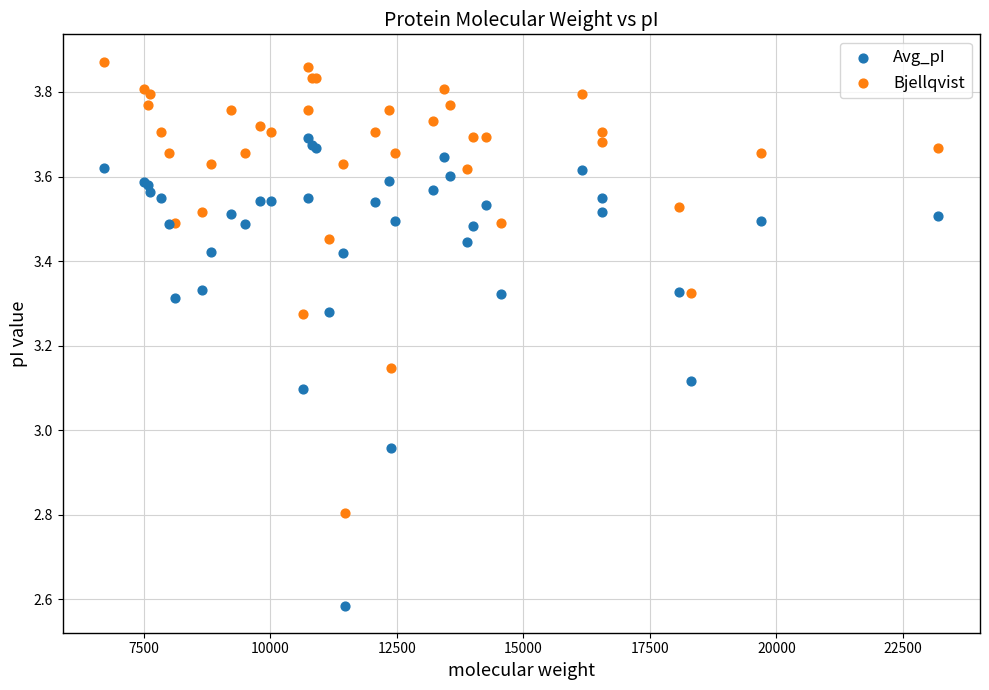

Which series has the largest Y range (max minus min)?

Avg_pI